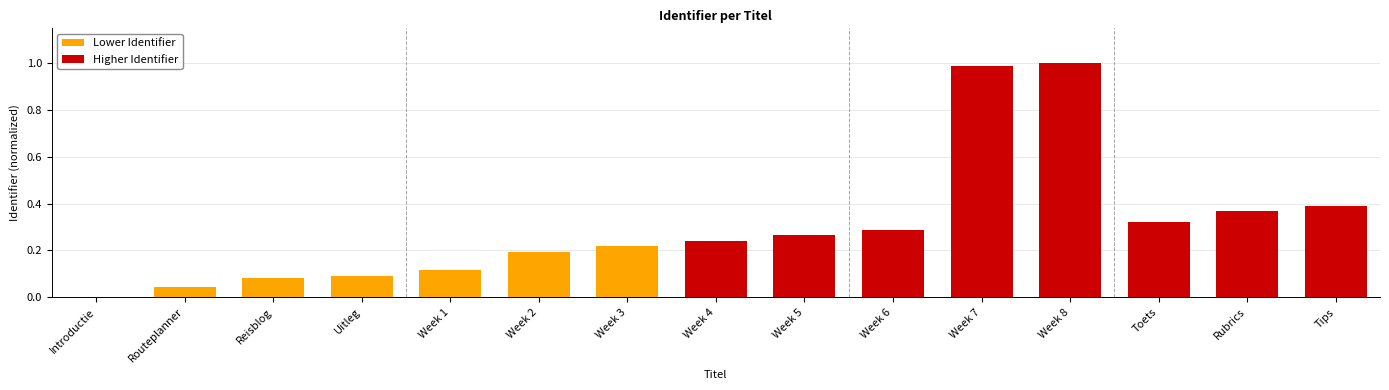

What is the greatest value displayed?

1.0